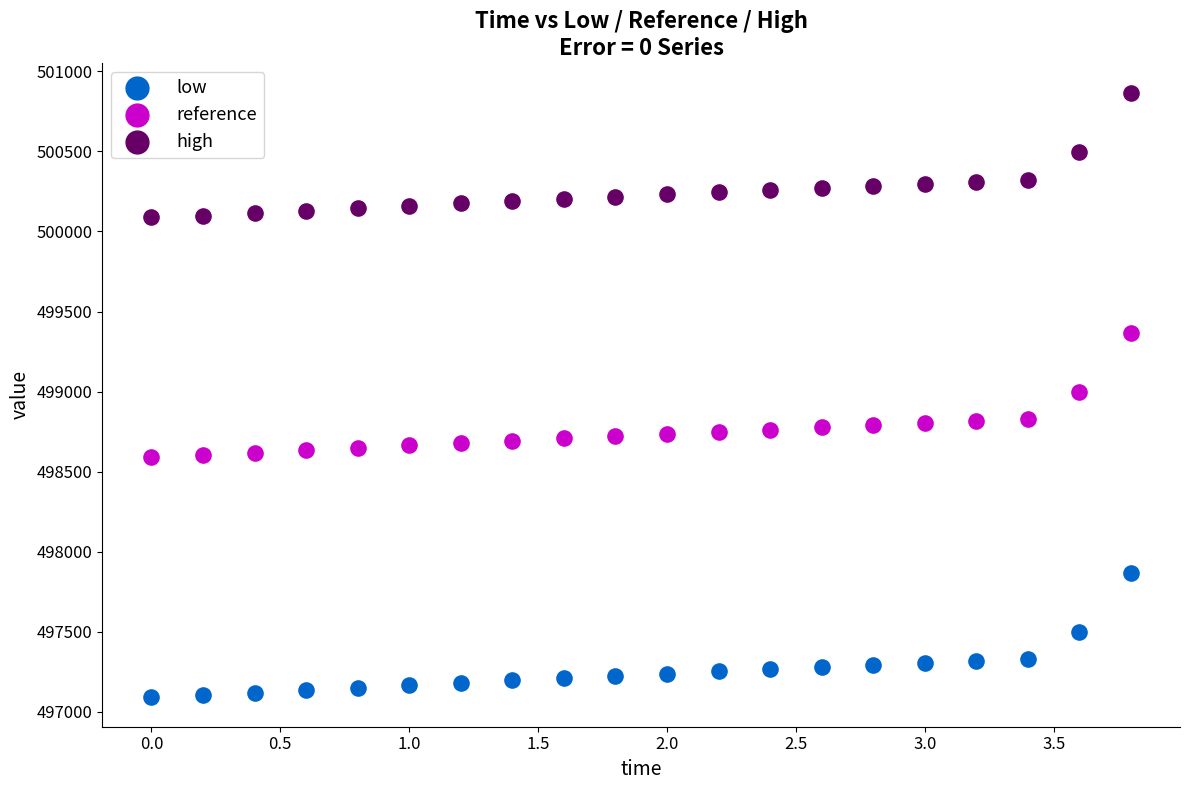

What are all the series names shown in the legend?

low, reference, high